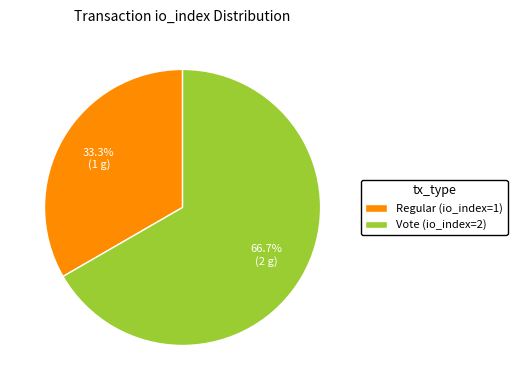

To the nearest percent, what is the average slice percentage?

50%